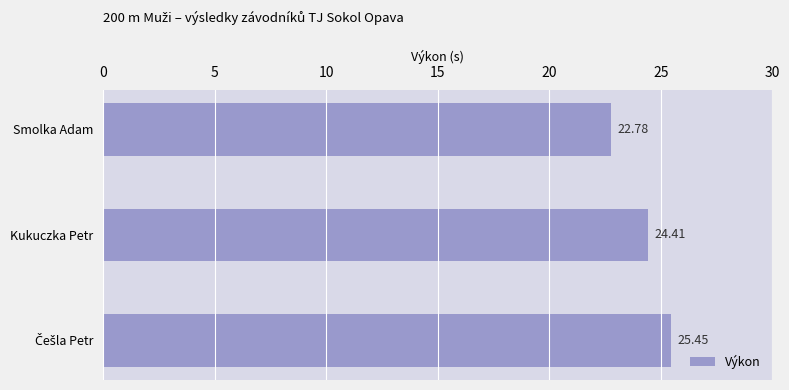

What is the difference between the maximum and minimum values?

2.7